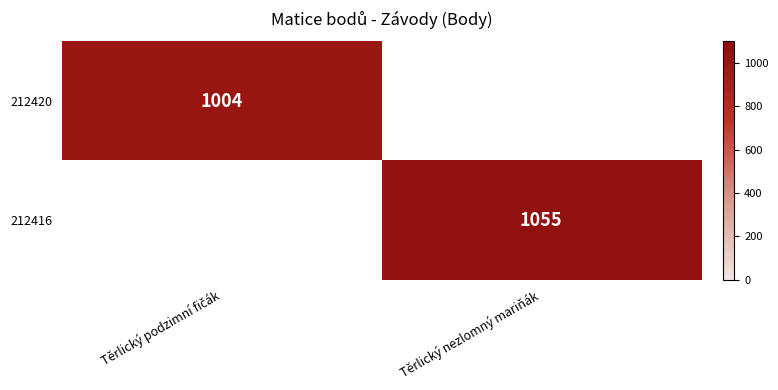

The 212416 series shows 620 at Těrlický nezlomný mariňák. True or false?

False